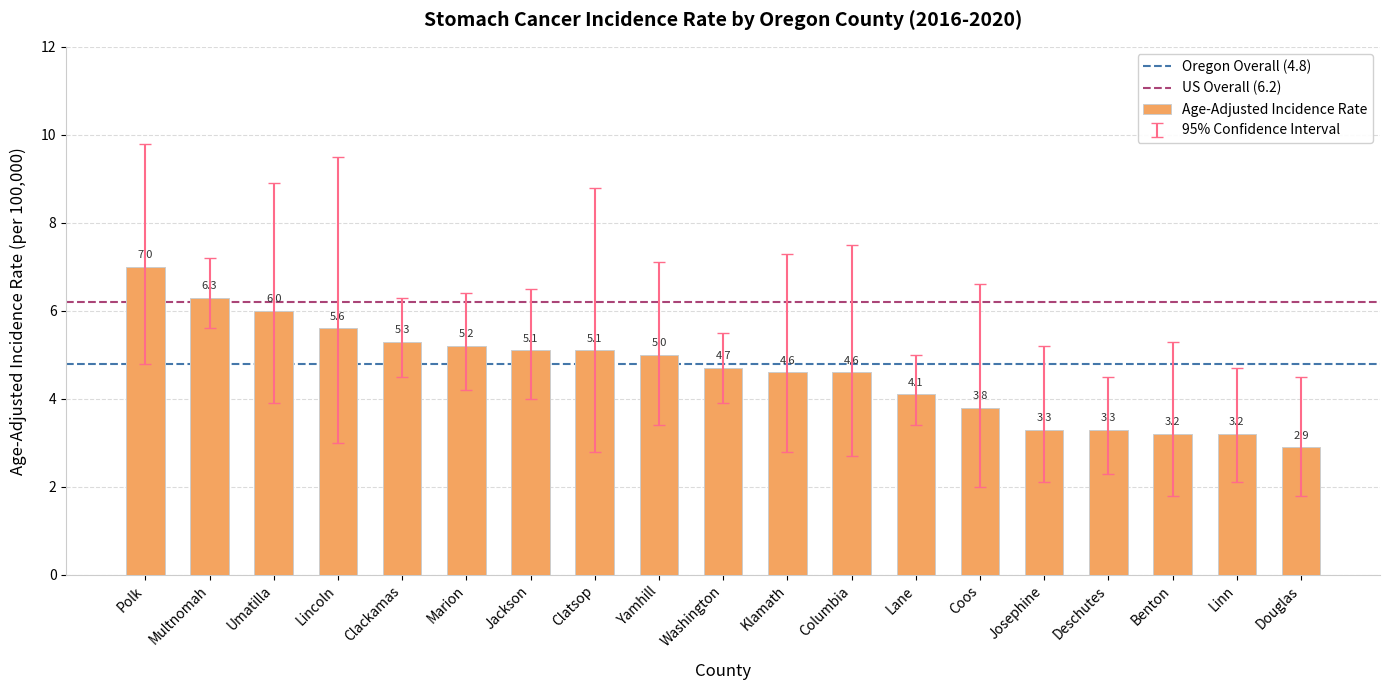

Does the chart contain any negative values?

No